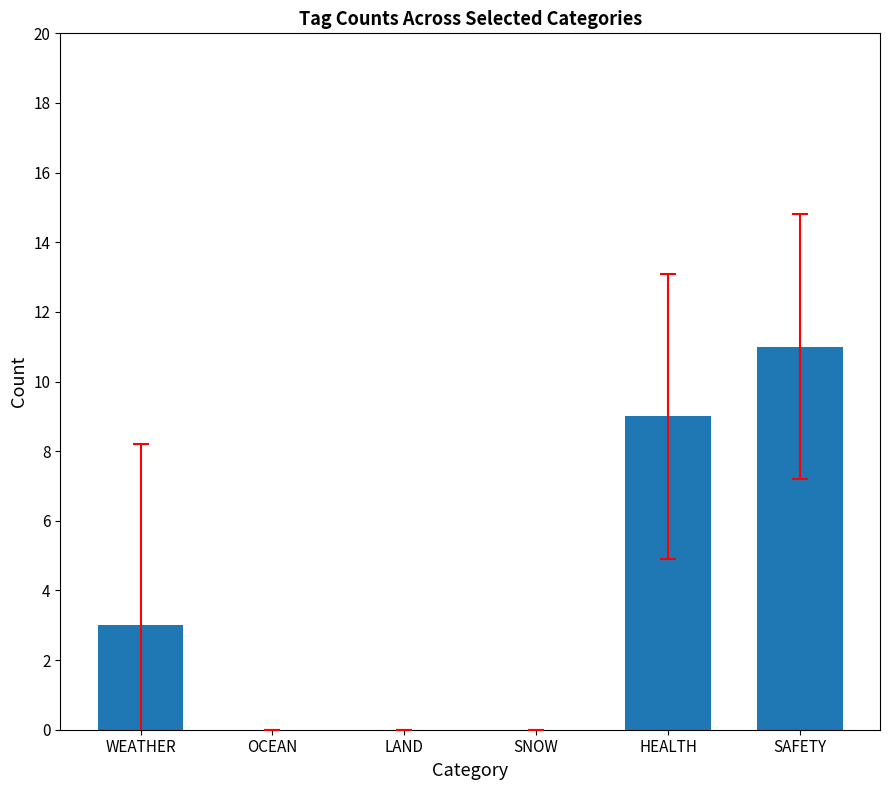

At which category does the chart reach its peak across all series?

SAFETY